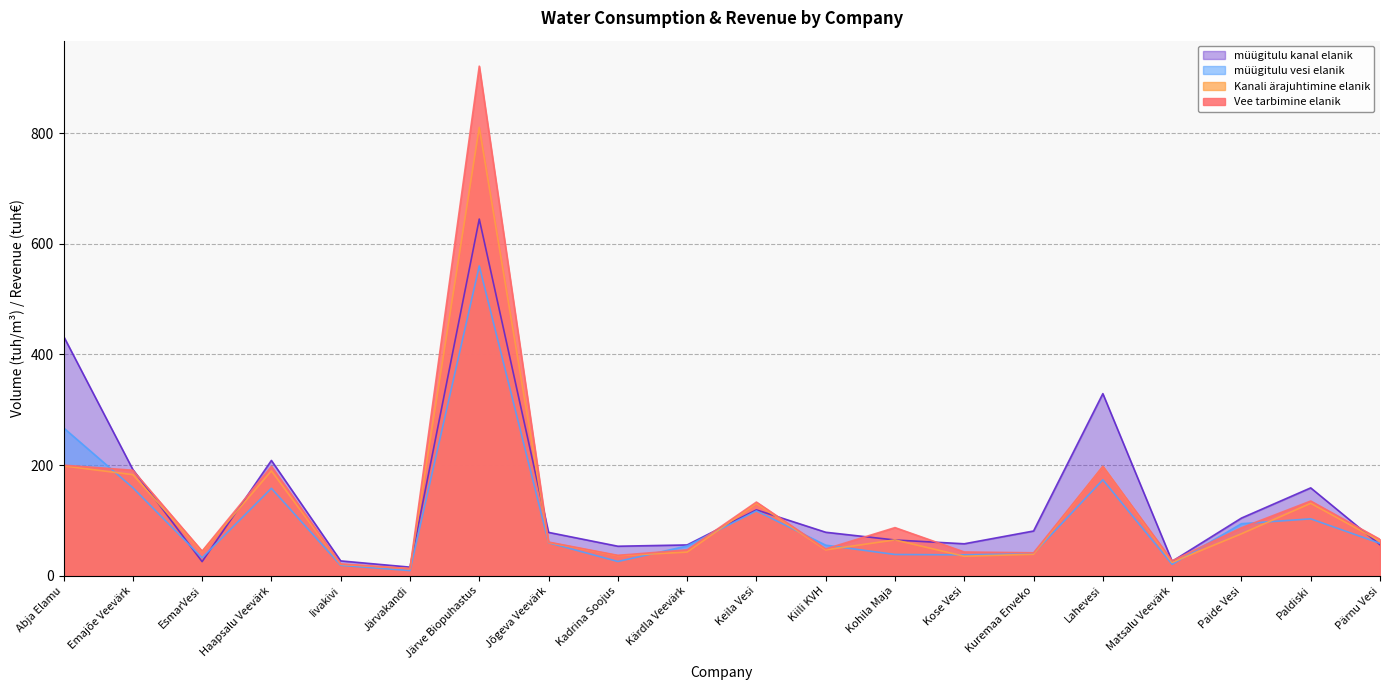

Between Kose Vesi and Paide Vesi, which is larger?

Paide Vesi